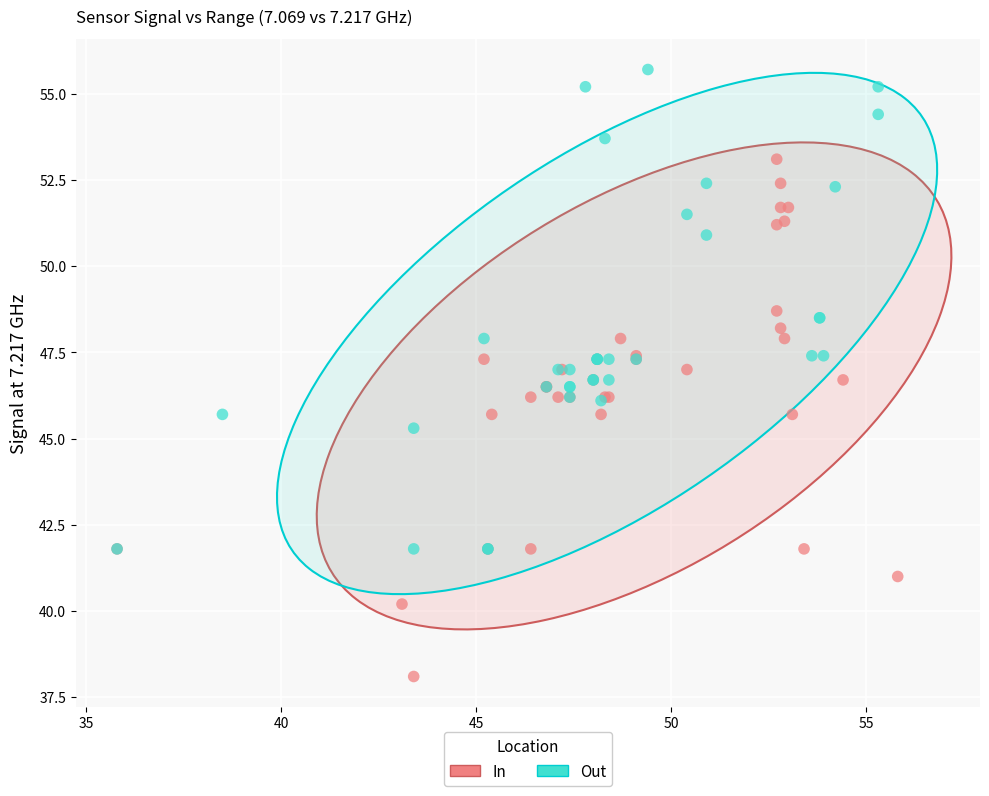

Which series reaches the maximum Y coordinate?

Out